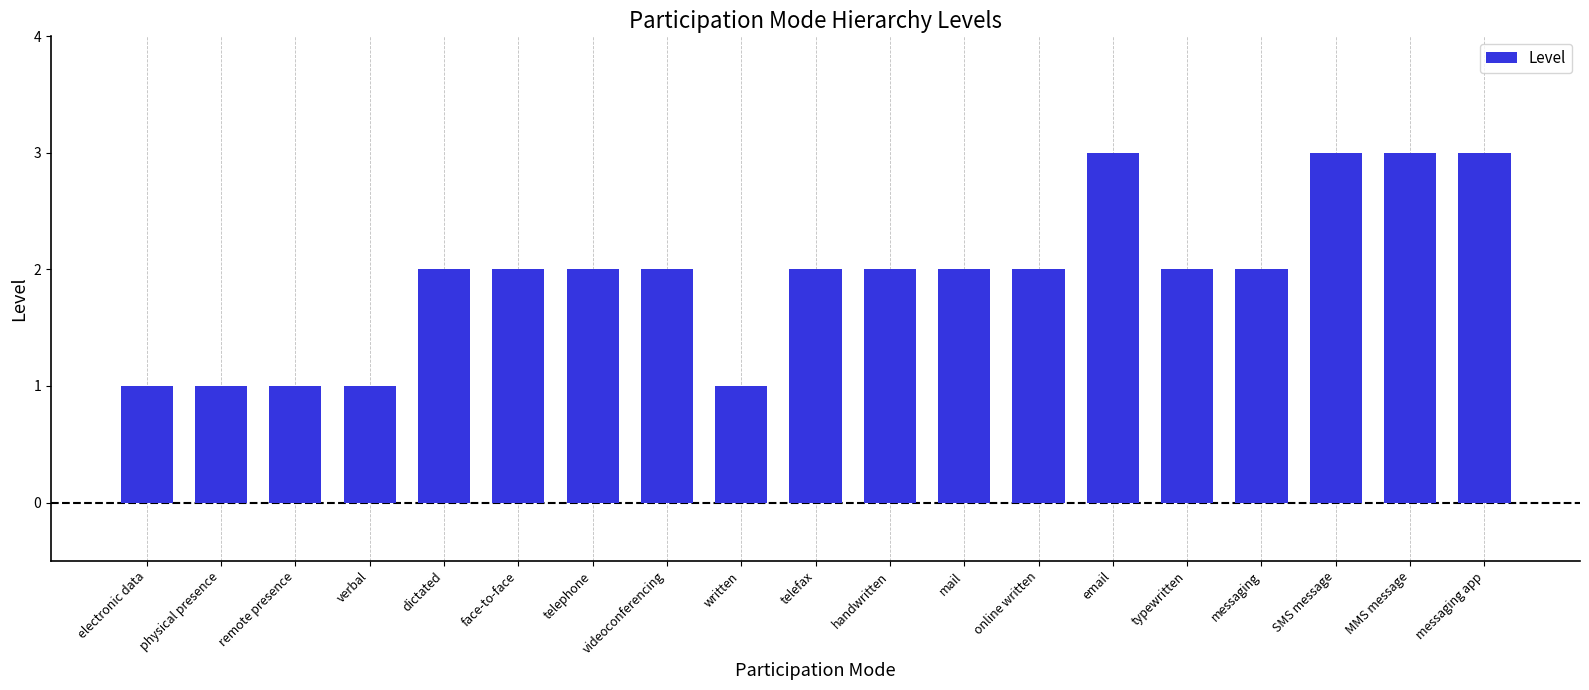

What is the label of the 10th bar from the left?

telefax